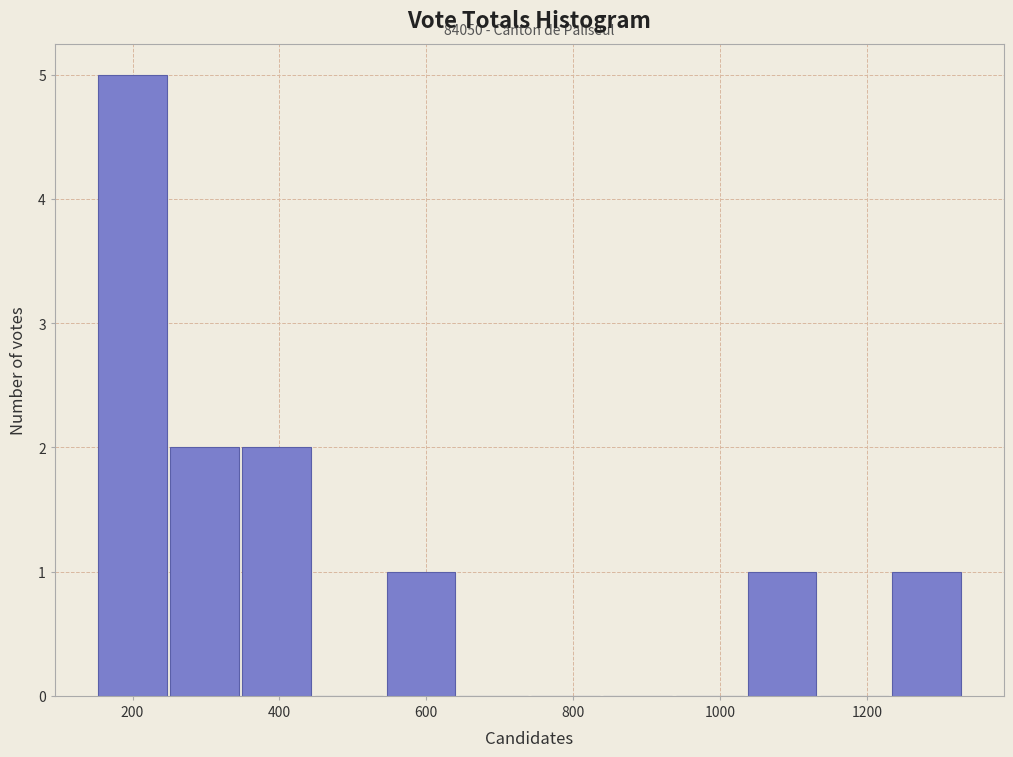

Over which range of the x-axis is the bar tallest?

160 to 260